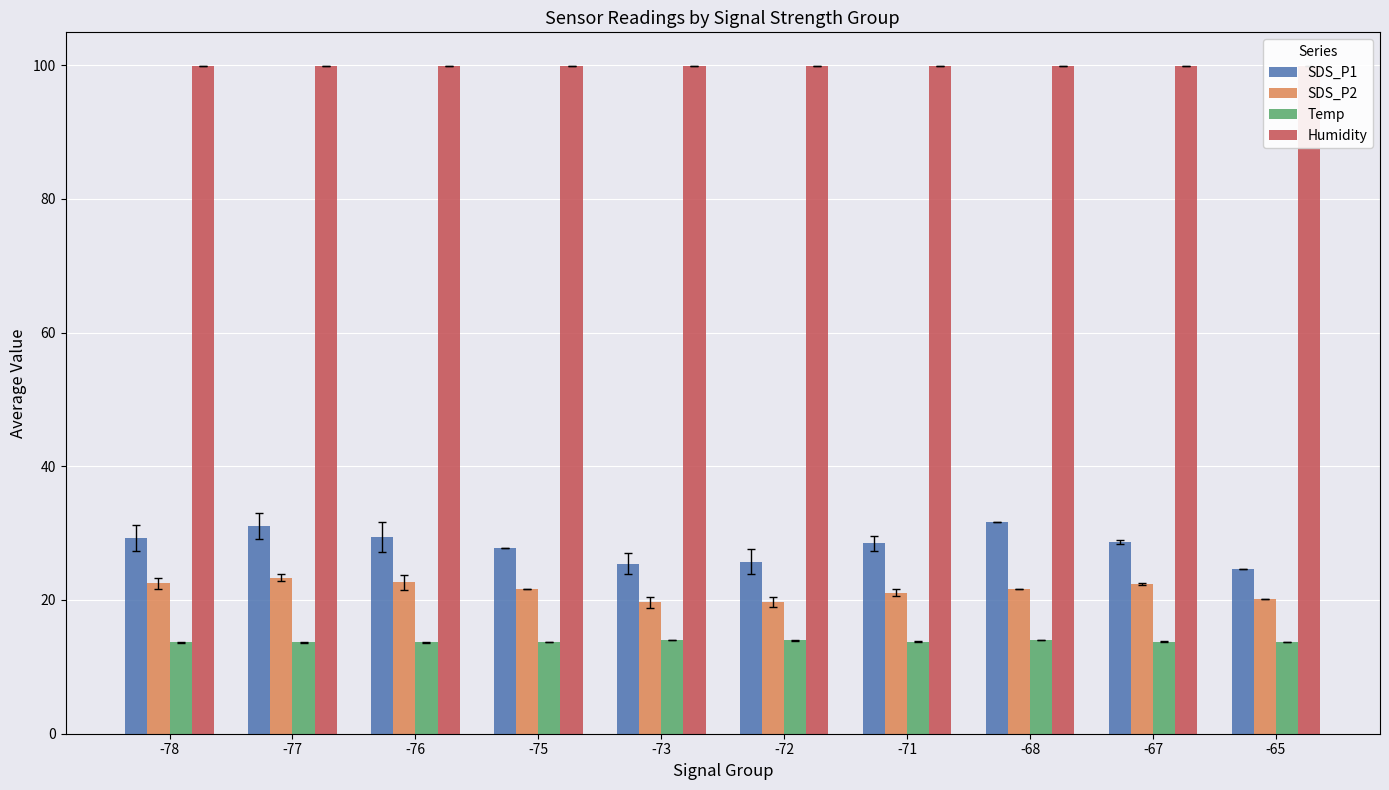

How many bars are there in total?

40